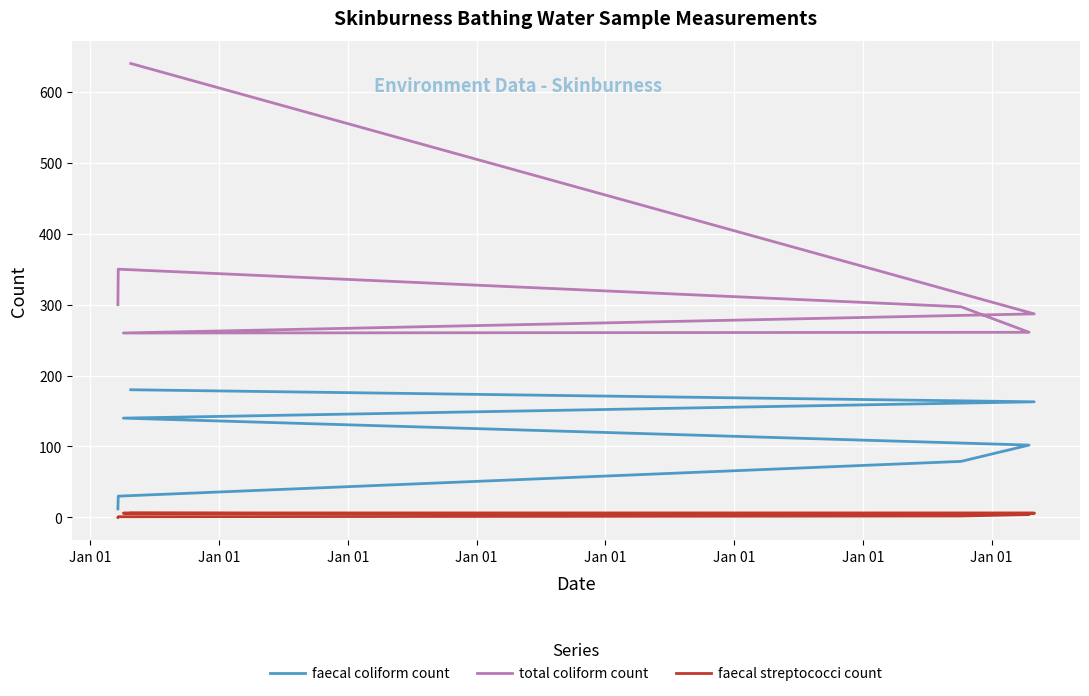

What is the approximate value of faecal coliform count at Jan 01?

102